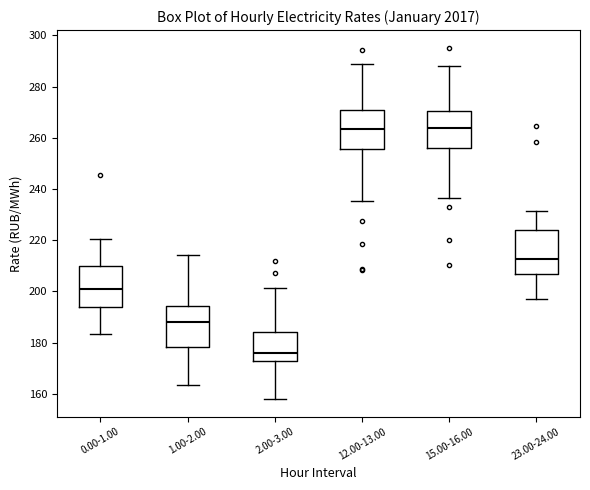

Which box has the lowest median line?

2.00-3.00